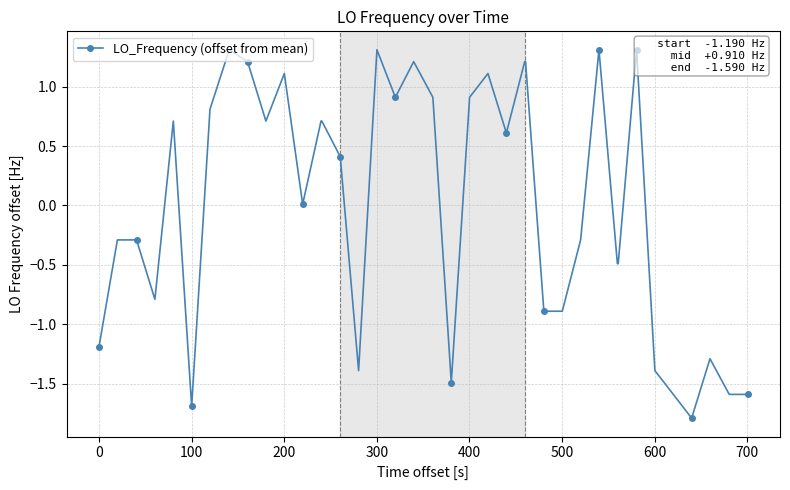

What is the smallest value displayed?

-1.8